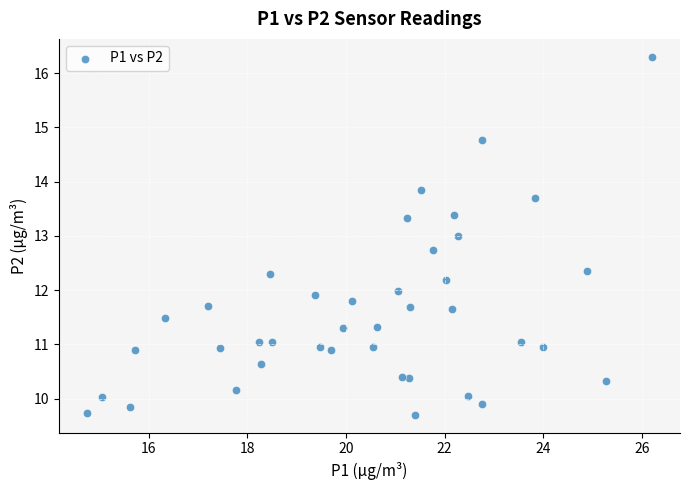

What is the range of X values (max minus min)?

11.4